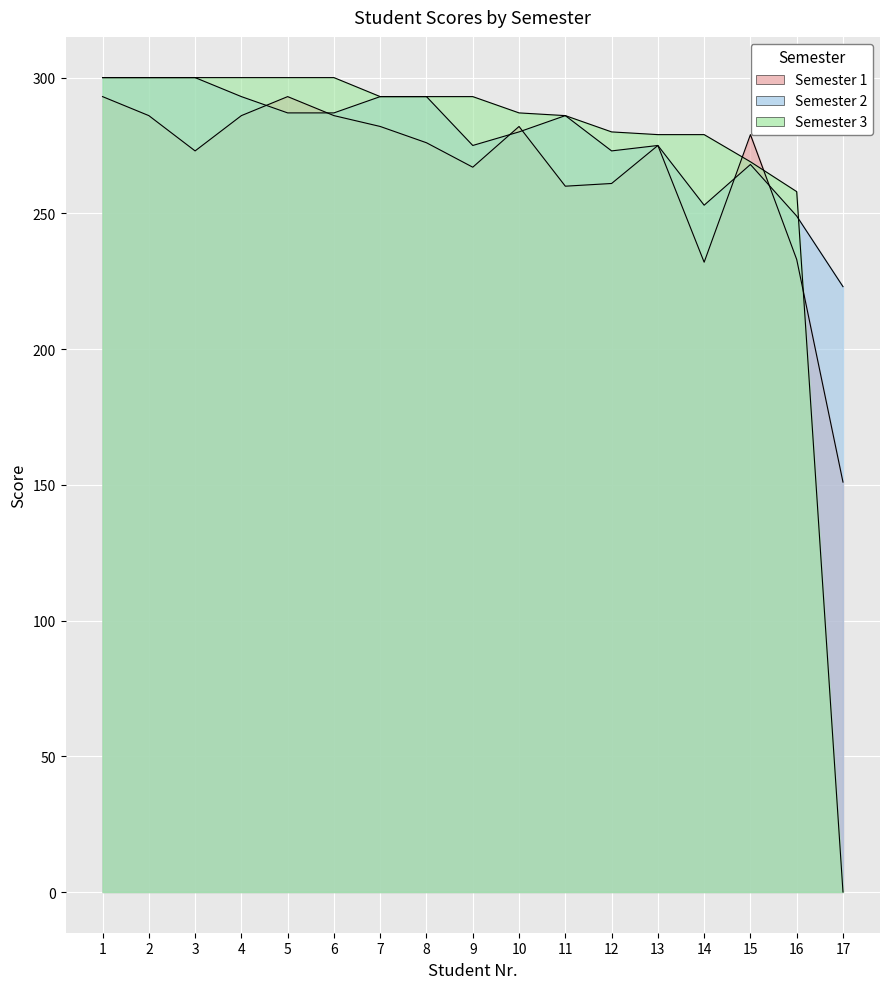

Which label corresponds to the largest value in the chart?

1